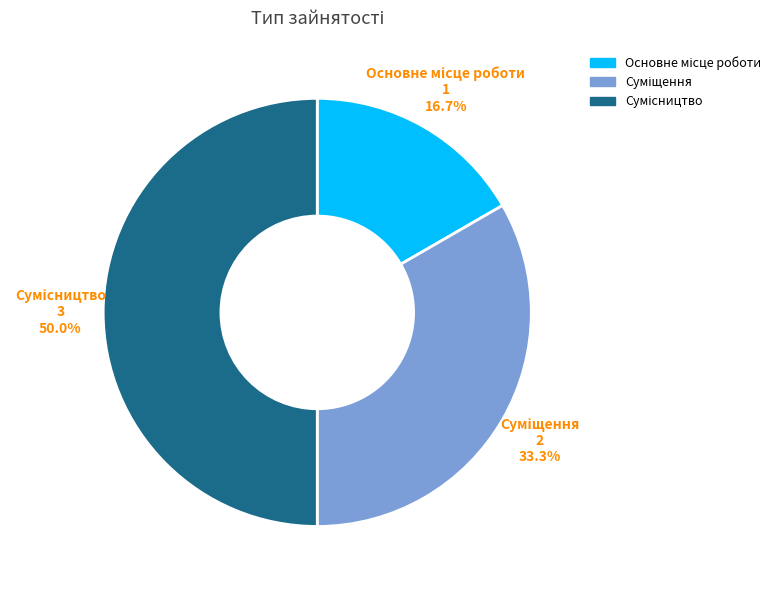

How many segments does this pie chart have?

3